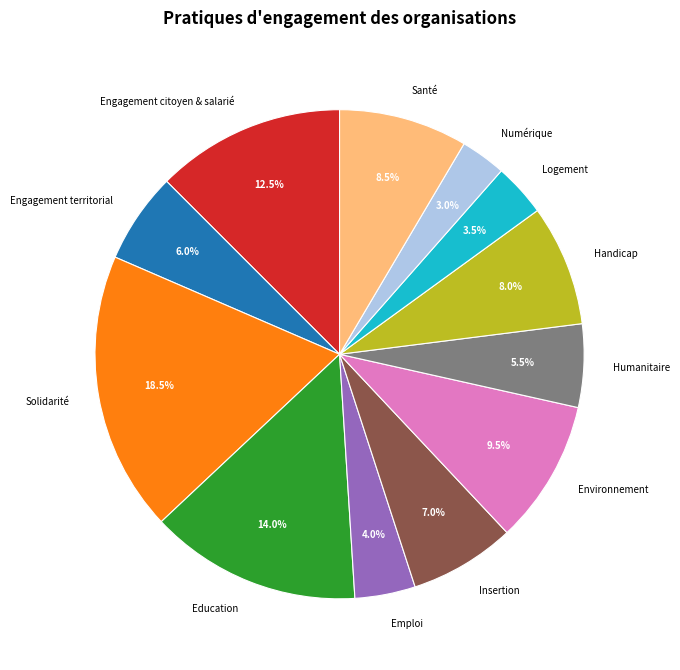

Is there any slice that represents more than half of the pie?

No